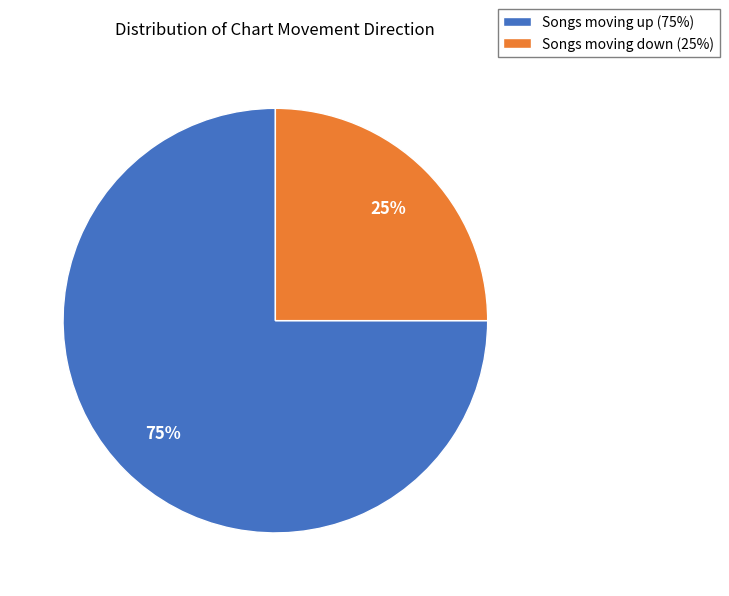

How many segments does this pie chart have?

2